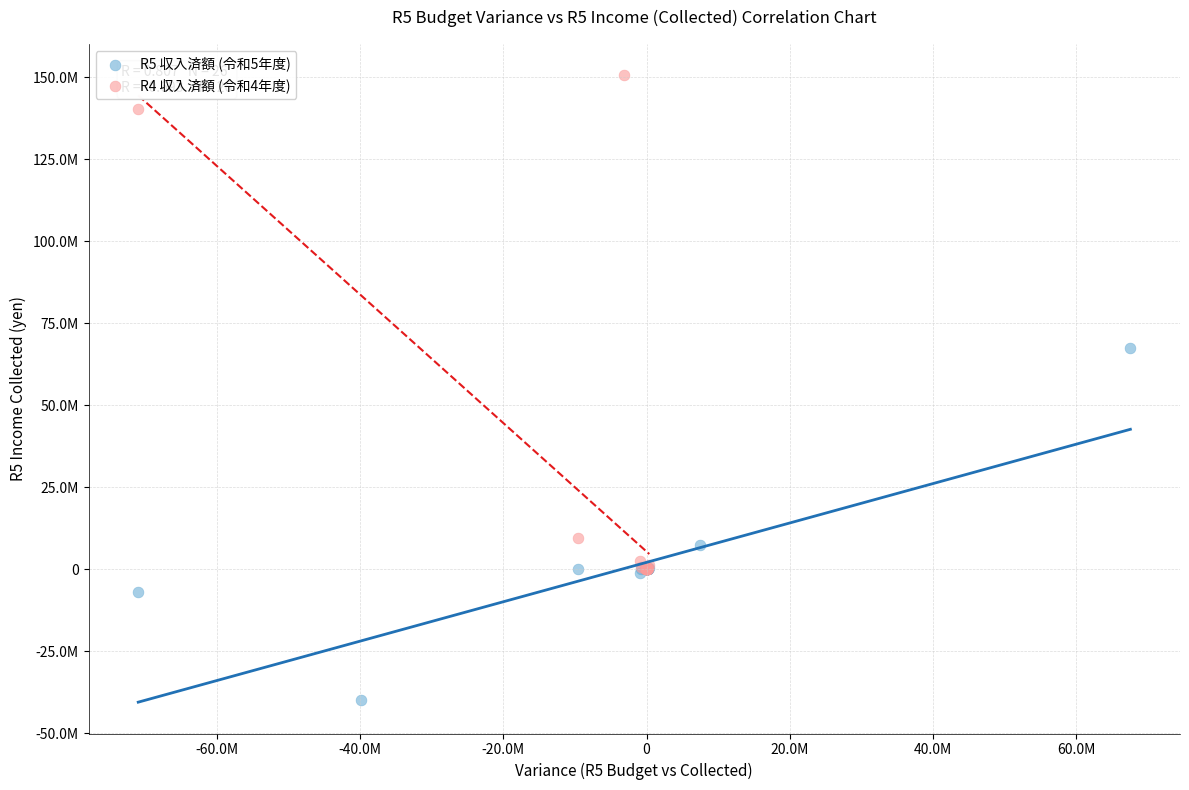

What are all the series names shown in the legend?

R5 収入済額 (令和5年度), R4 収入済額 (令和4年度)